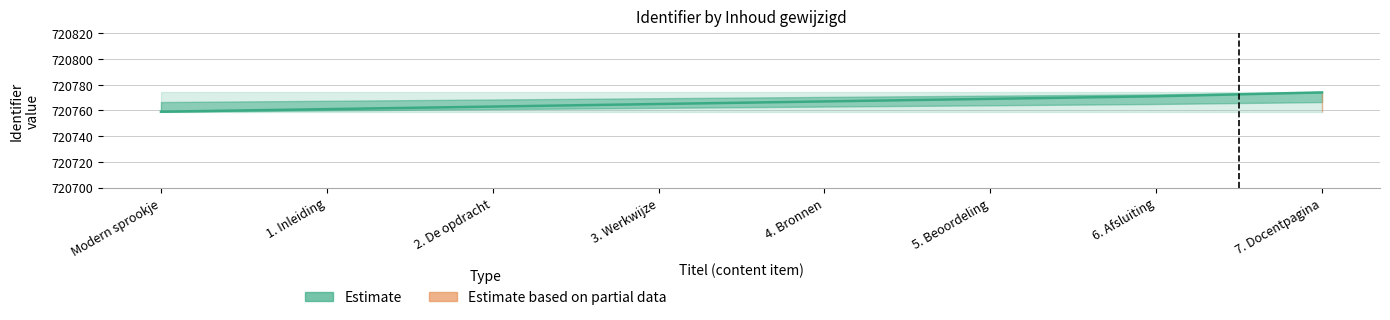

Read the value at 7. Docentpagina.

720774